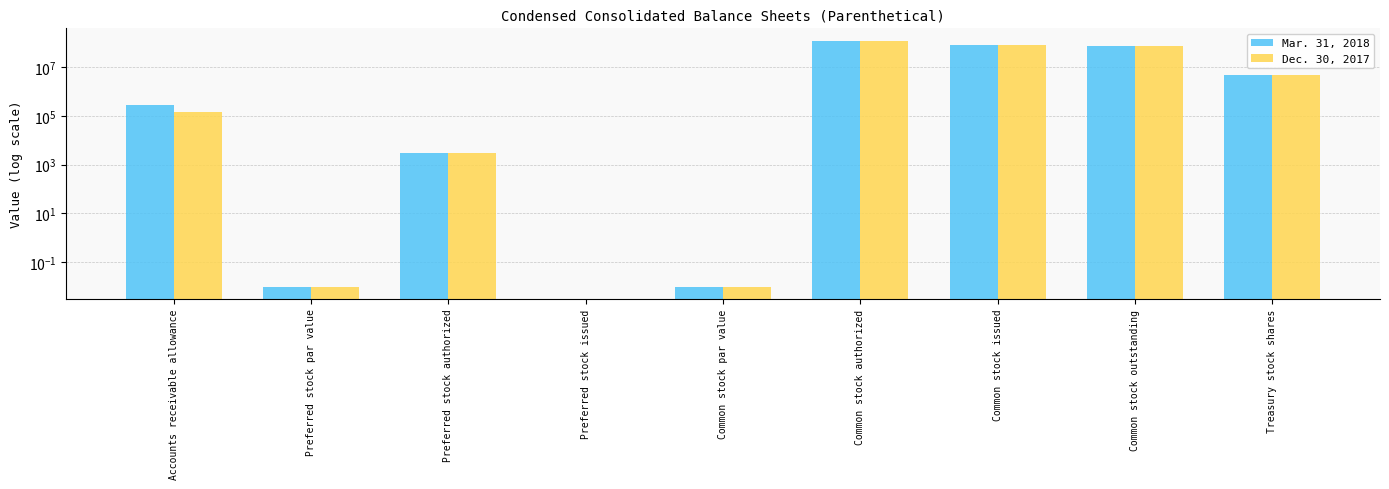

Is the value of Mar. 31, 2018 at Preferred stock issued greater than the value of Dec. 30, 2017 at Preferred stock issued?

No